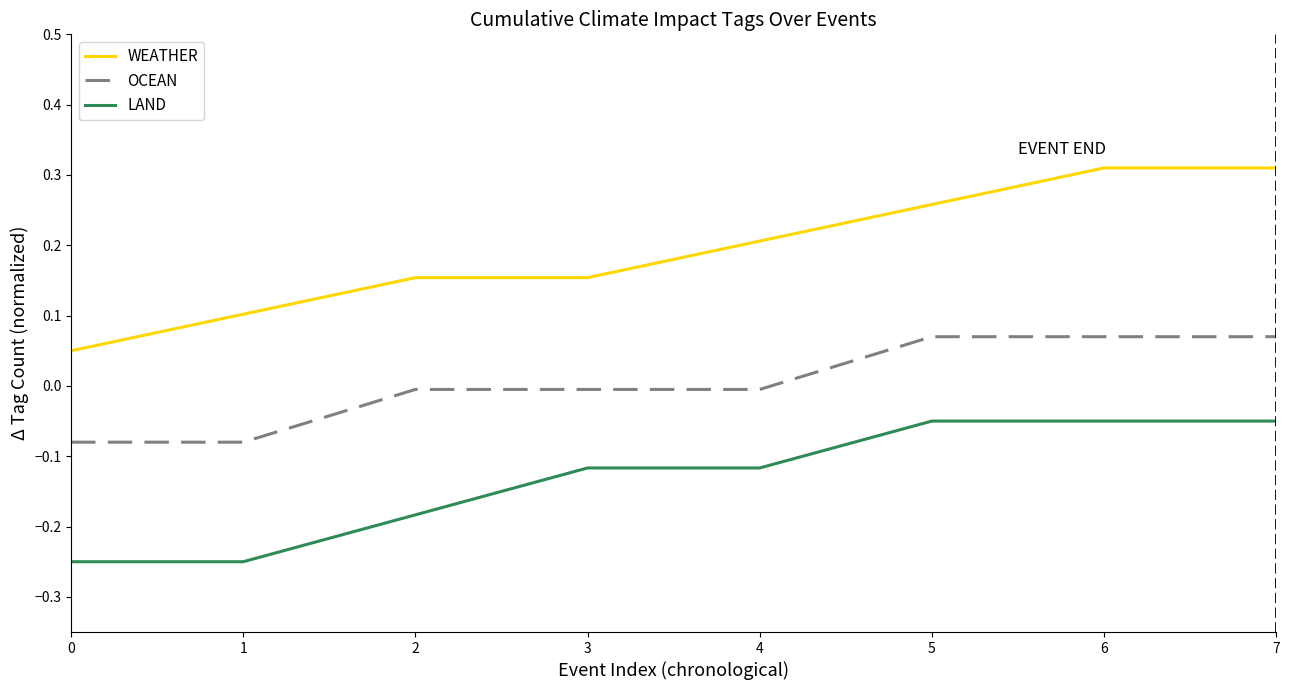

Count the WEATHER values in the range 0 to 1.

8